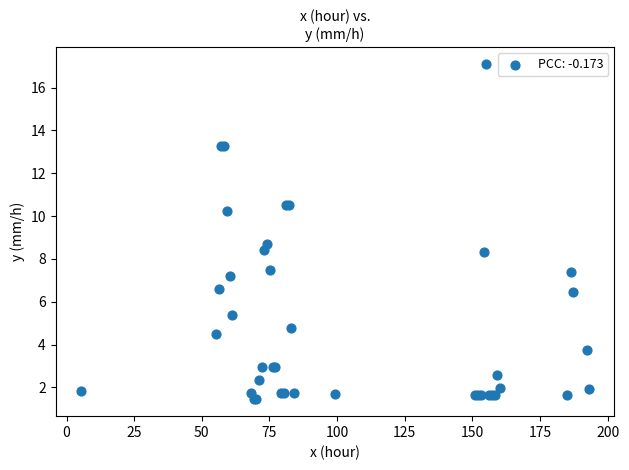

What Y value in the scatter plot is closest to 9?

8.7